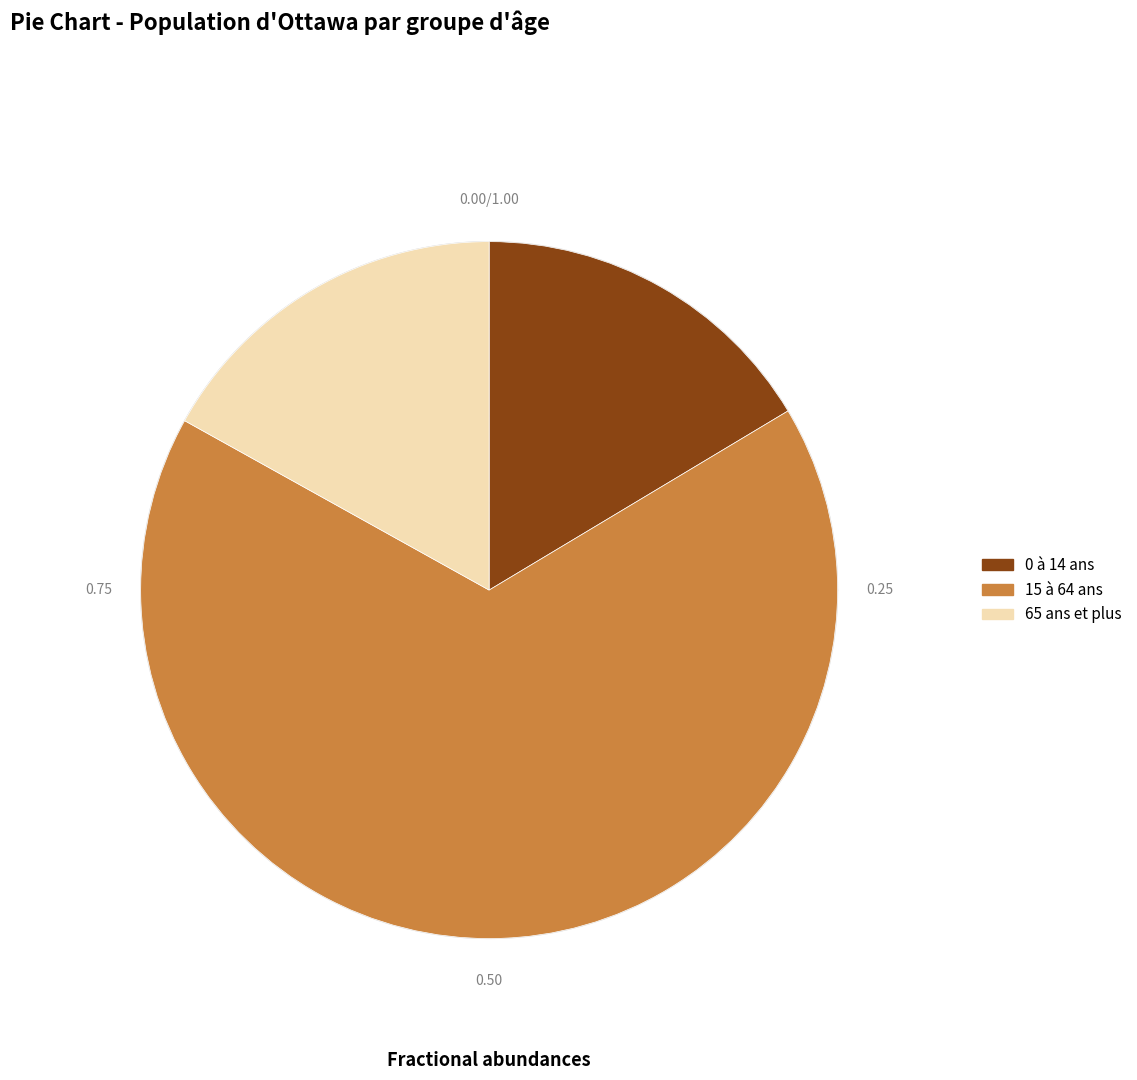

Is there a majority slice in this chart?

Yes